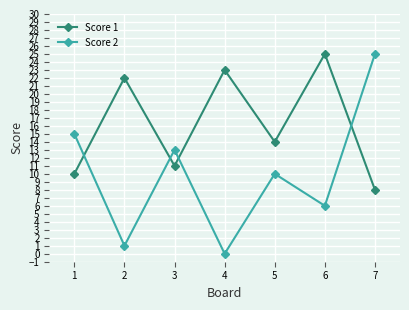

What is the sum of the Score 2 values at 1 and 3?

28